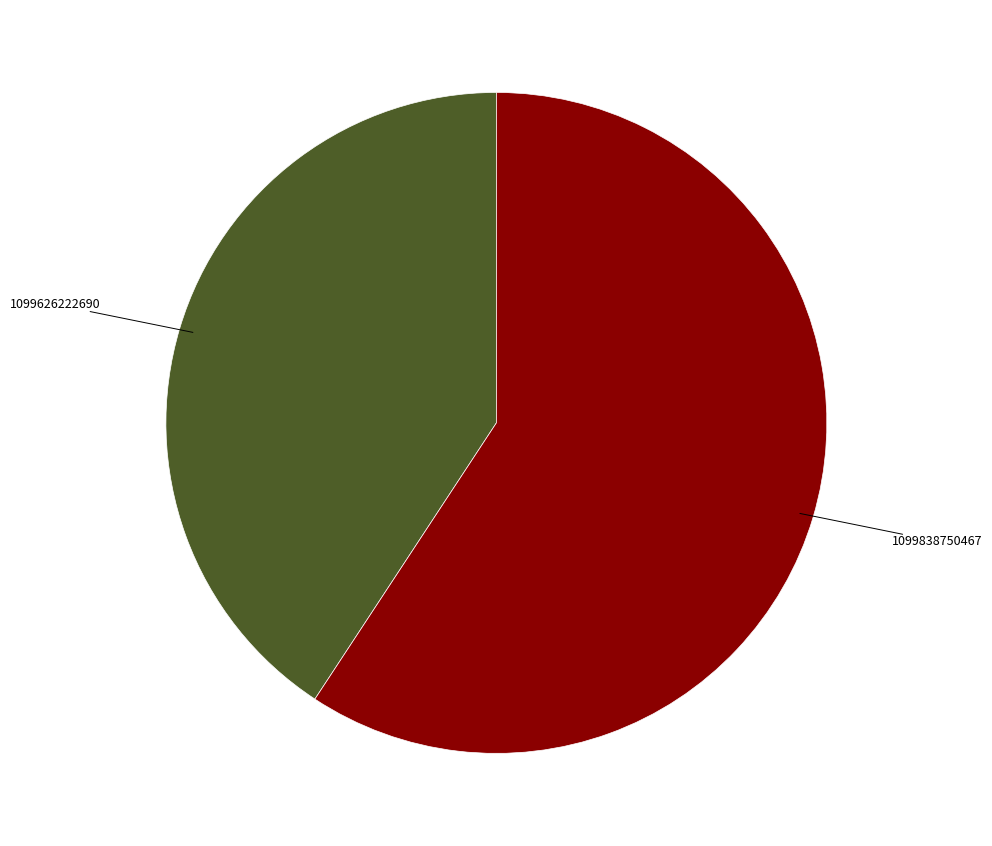

Is there a majority slice in this chart?

Yes